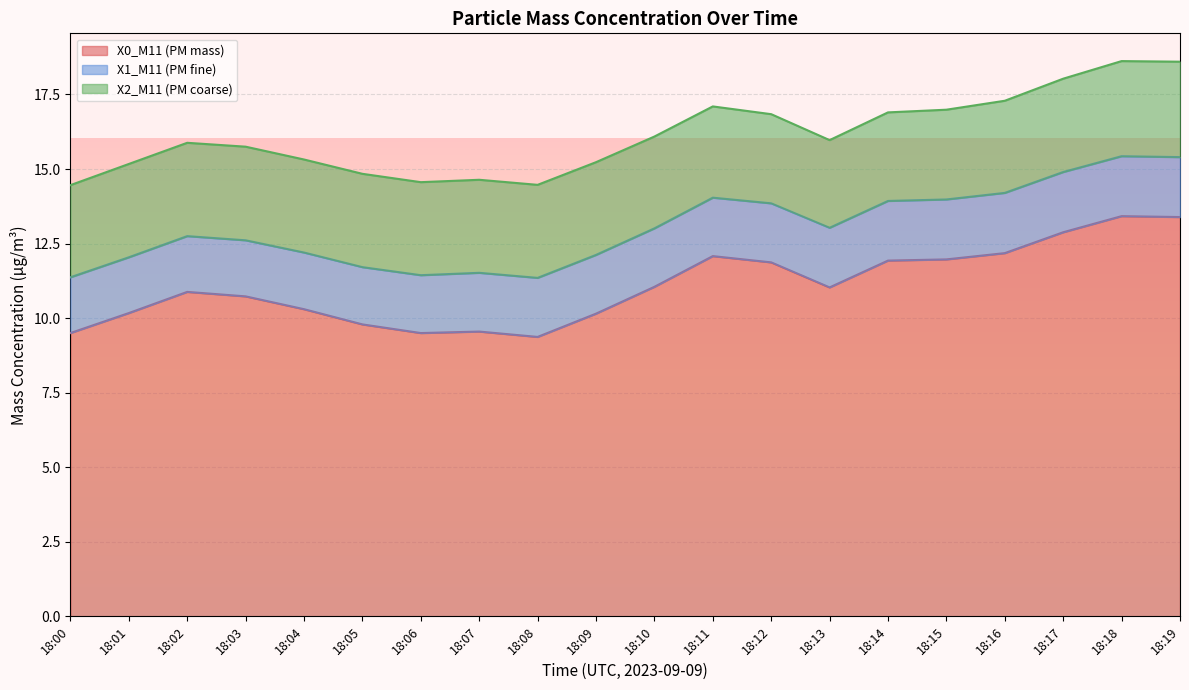

At which category does the chart reach its peak across all series?

18:18